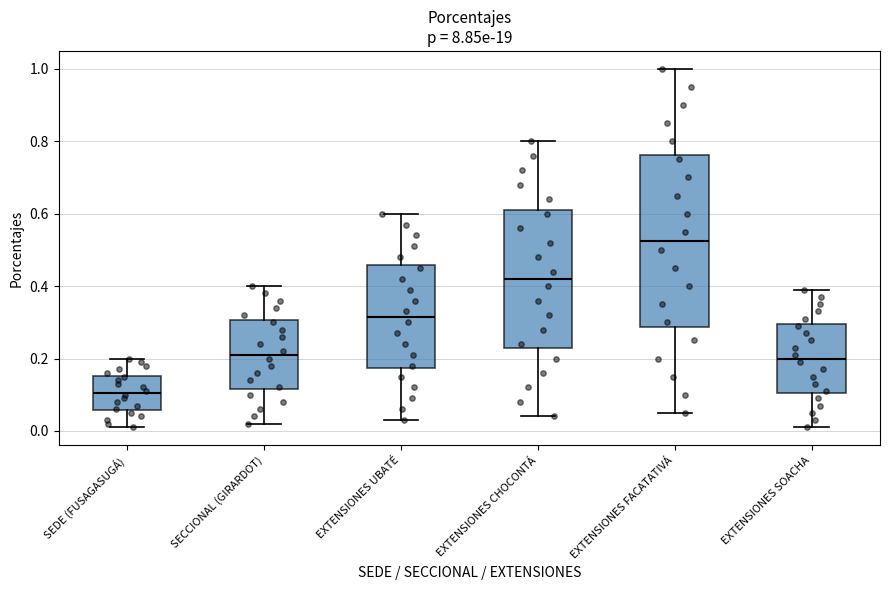

Reading left to right, transcribe this box plot: for each box, give where its median line is, the range the box spans, and where its two whiskers end, as read against the y-axis. The values are not printed on the chart, so give them approximately, as read against the axis.

SEDE (FUSAGASUGÁ): median 0.10, box 0.06 to 0.16, whiskers 0.02 to 0.20
SECCIONAL (GIRARDOT): median 0.22, box 0.12 to 0.30, whiskers 0.02 to 0.40
EXTENSIONES UBATÉ: median 0.32, box 0.18 to 0.46, whiskers 0.04 to 0.60
EXTENSIONES CHOCONTÁ: median 0.42, box 0.24 to 0.62, whiskers 0.04 to 0.80
EXTENSIONES FACATATIVÁ: median 0.52, box 0.28 to 0.76, whiskers 0.06 to 1.00
EXTENSIONES SOACHA: median 0.20, box 0.10 to 0.30, whiskers 0.02 to 0.40